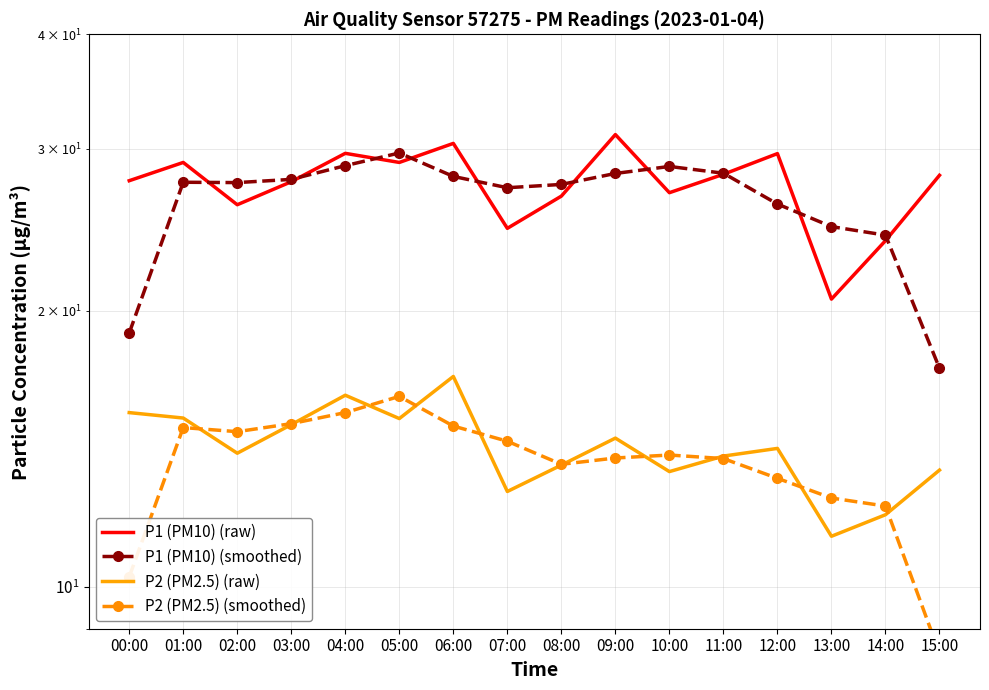

In P1 (PM10) (raw), how many points are higher than both neighbors (excluding endpoints)?

5